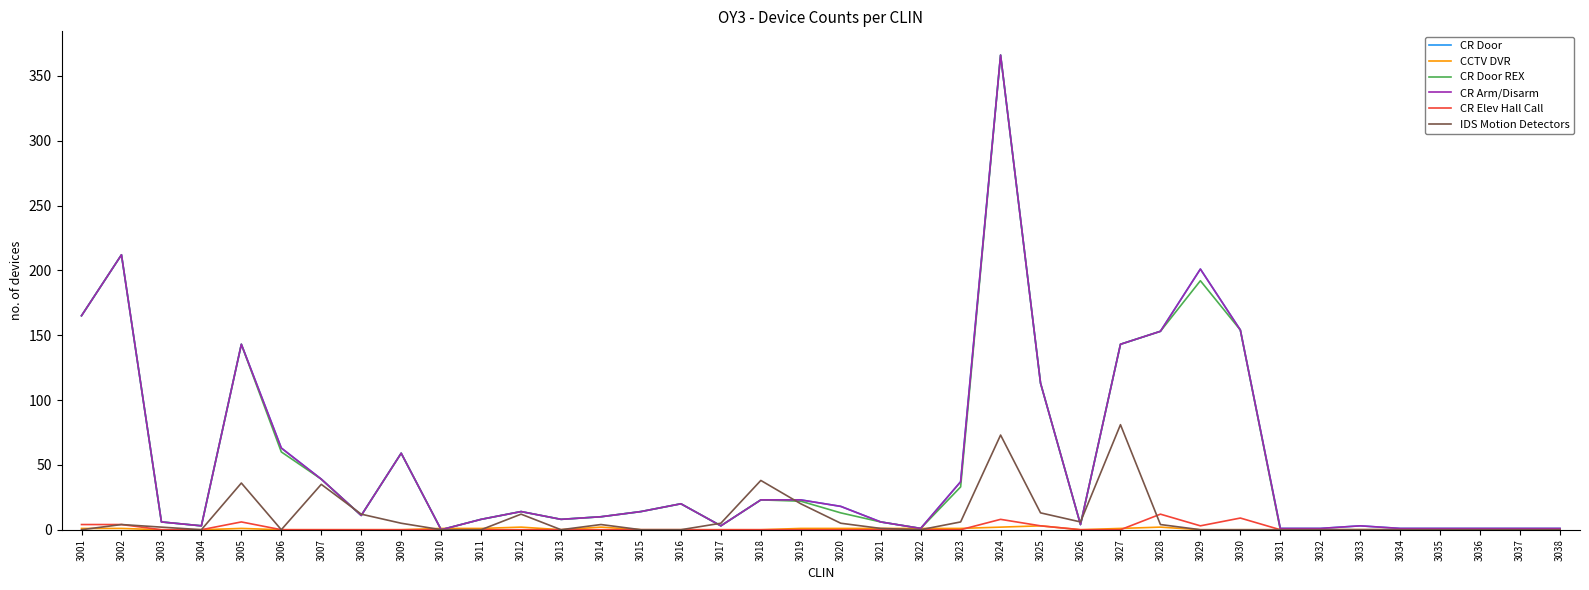

True or false: IDS Motion Detectors has more than 1 interior local peaks.

True